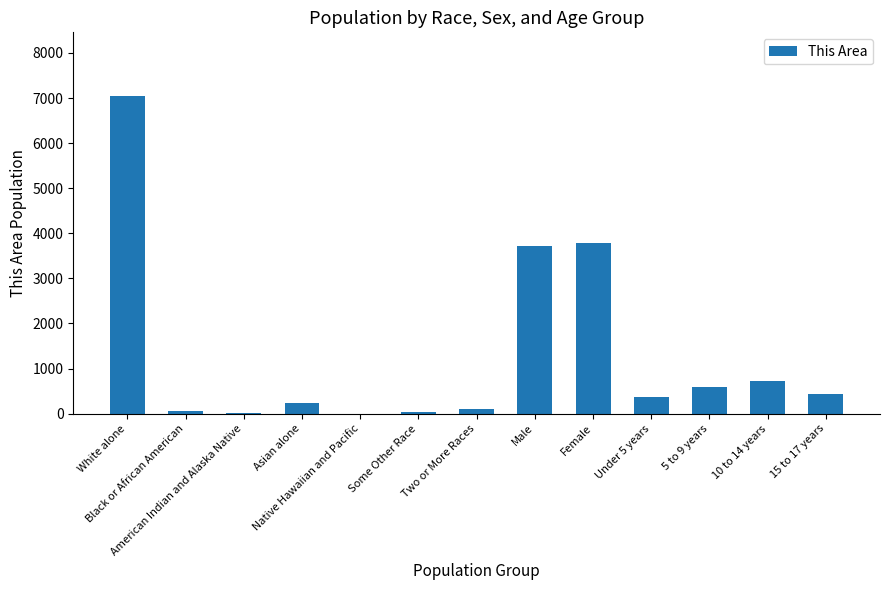

What is the greatest value displayed?

7048